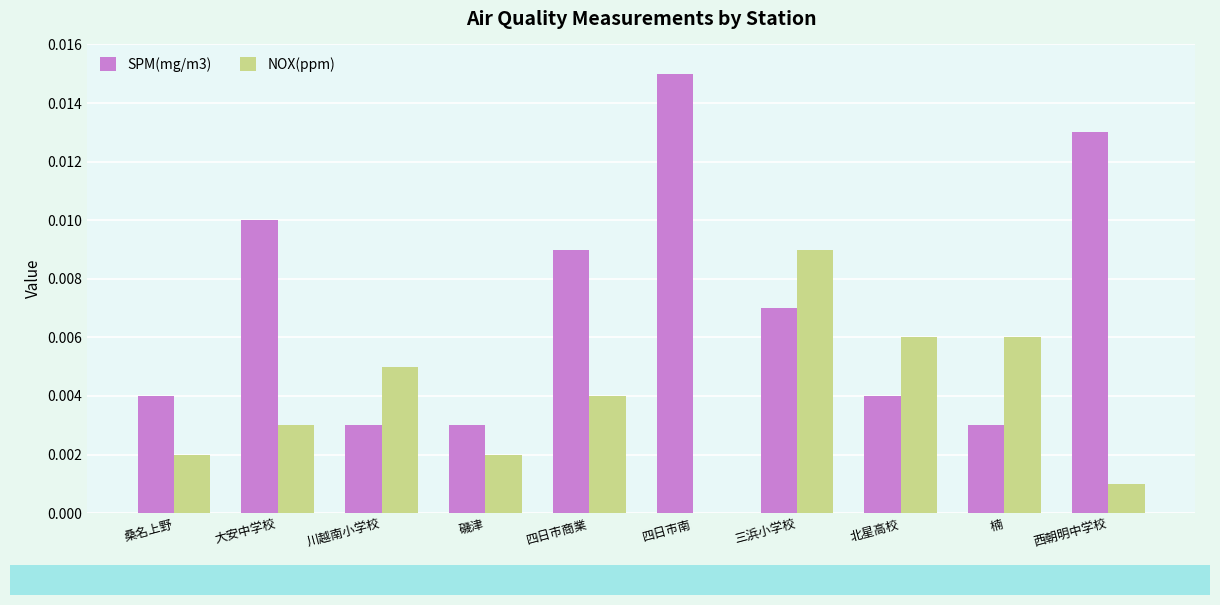

Is it true that SPM(mg/m3) equals 0.0 at 四日市南?

True